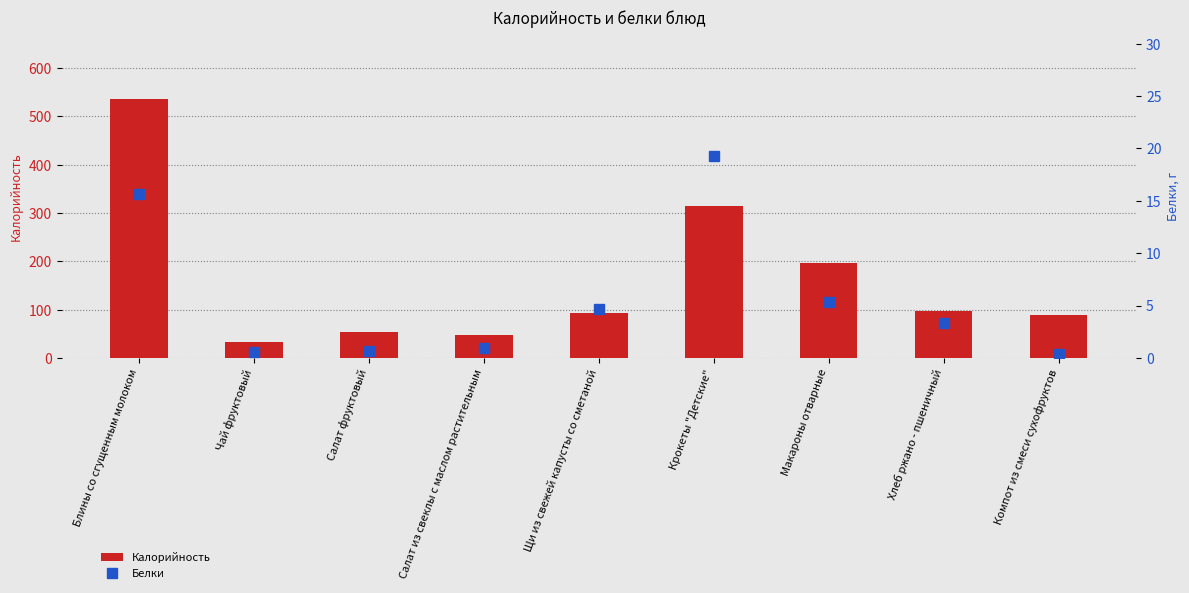

What is the smallest value displayed?

0.4